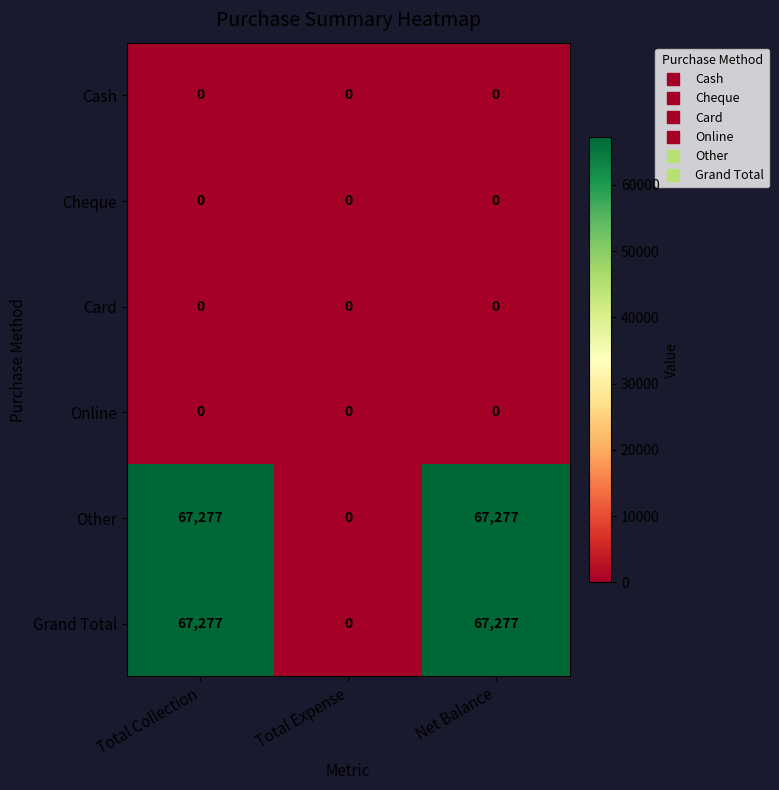

What is the spread (max minus min) of values at Total Collection?

67277